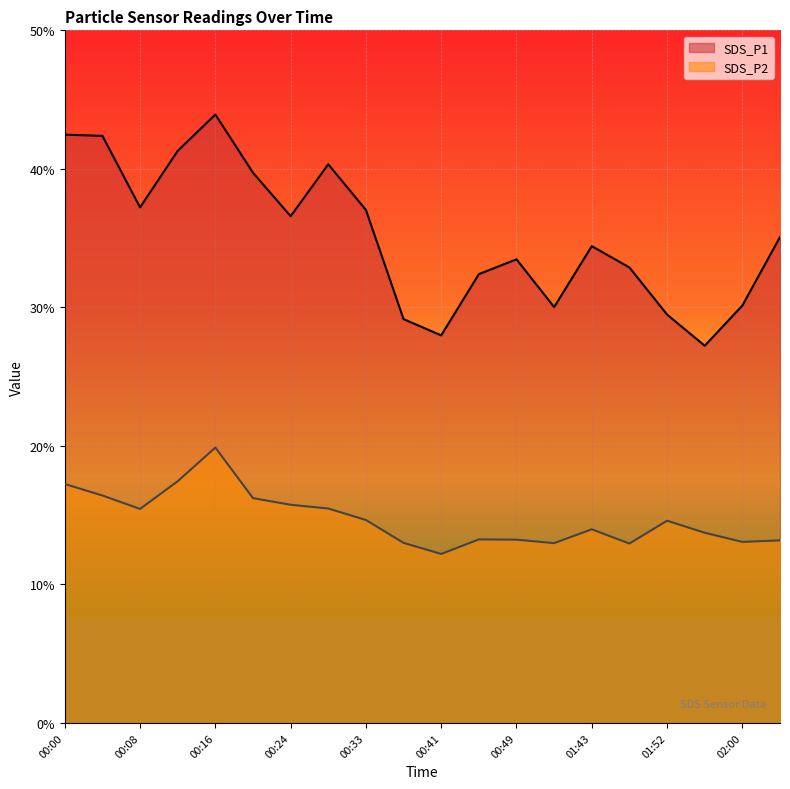

What is the value of the SDS_P1 point at the 5th from the left?

43.9